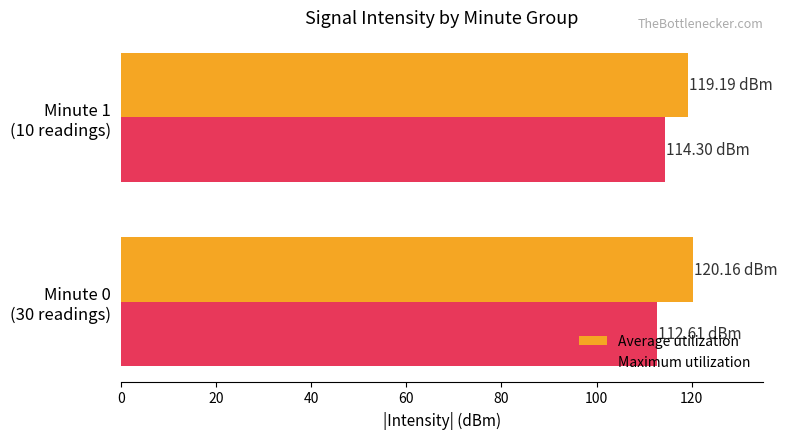

Rank the series by their average value, from highest to lowest.

Average utilization, Maximum utilization